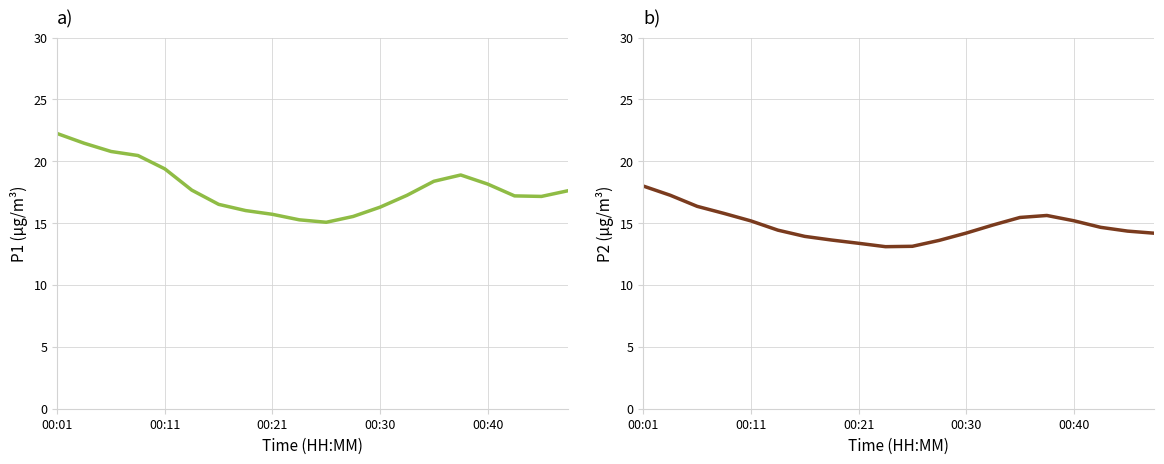

What is the sum of the P1 values at 13 and 17?

34.5